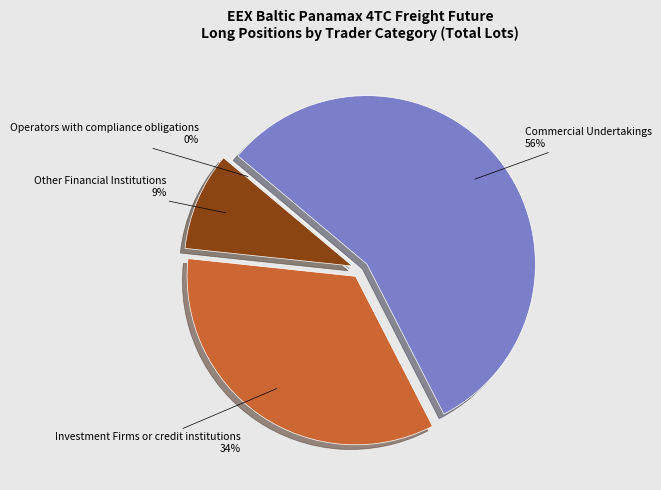

To the nearest percent, what portion does Investment Firms or credit institutions represent?

34%